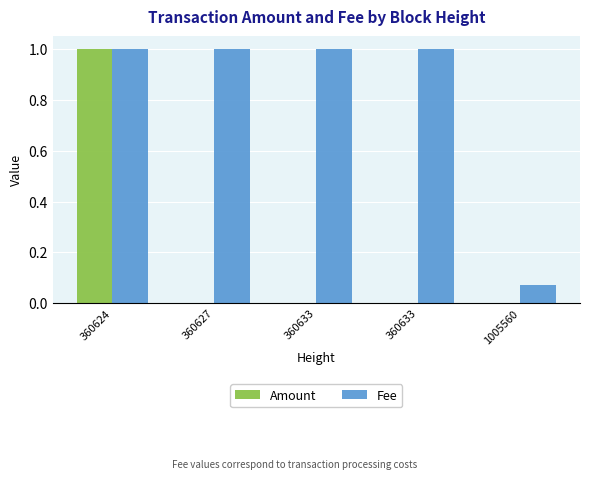

How many series are shown in this chart?

2